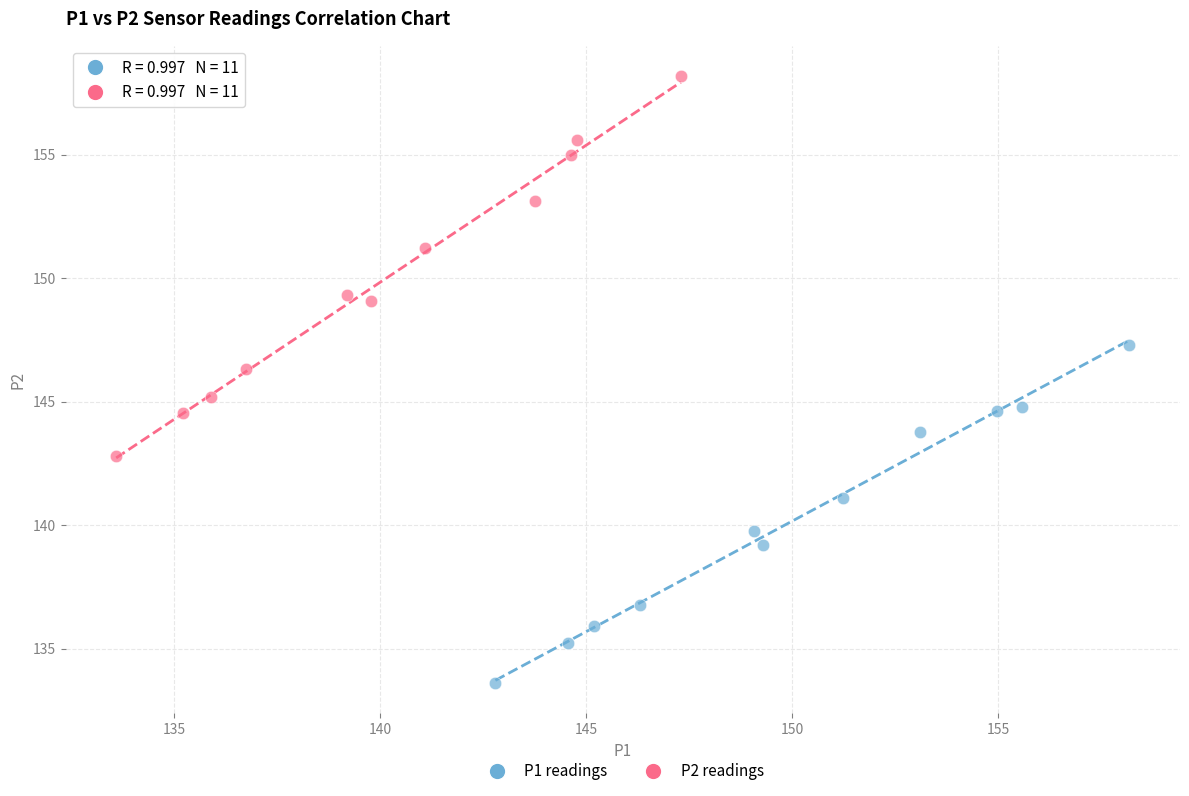

What are all the series names shown in the legend?

P1 readings, P2 readings